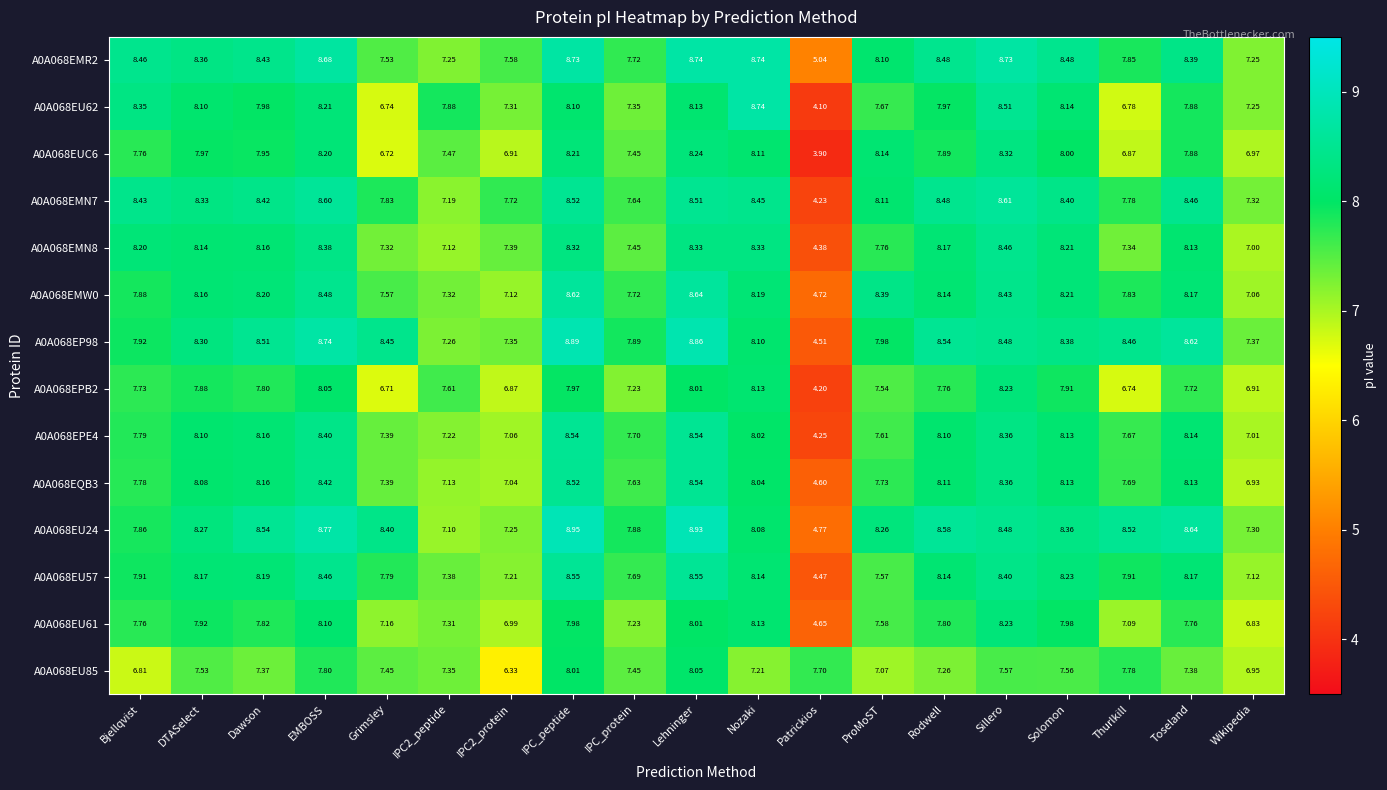

At which label is A0A068EU85 closest to 7?

Wikipedia